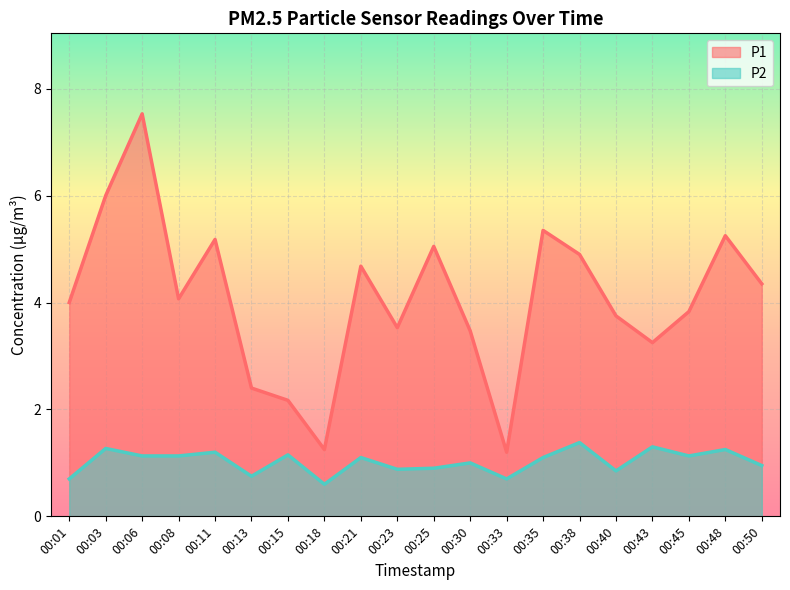

True or false: P1 and P2 intersect in this chart.

False